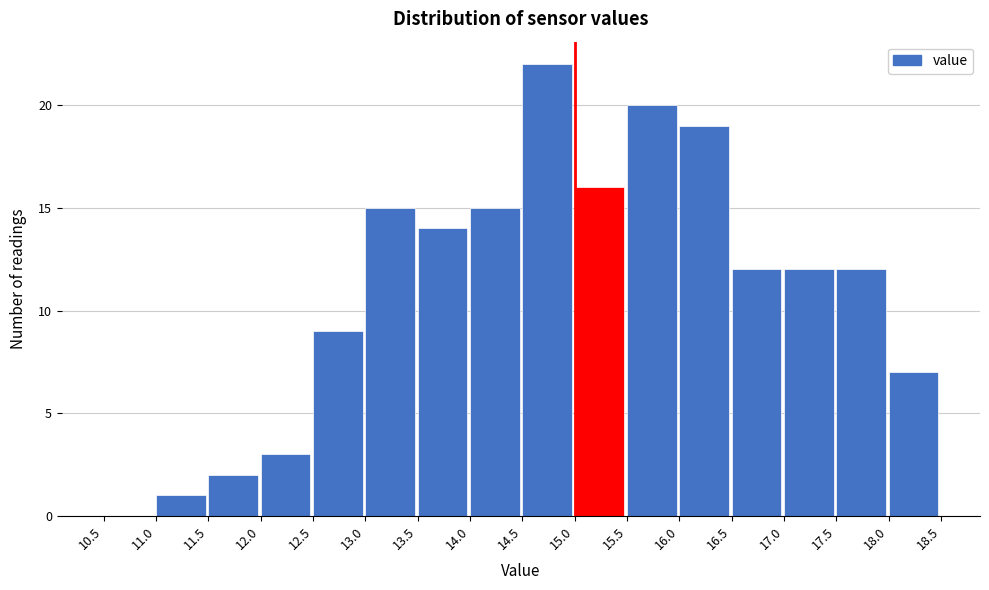

Reading left to right, list every bar in this chart as the range it spans on the x-axis followed by its height. The values are not printed on the chart, so give them approximately, as read against the axis.

10.5 to 11.0: 0
11.0 to 11.5: 1
11.5 to 12.0: 2
12.0 to 12.5: 3
12.5 to 13.0: 9
13.0 to 13.5: 15
13.5 to 14.0: 14
14.0 to 14.5: 15
14.5 to 15.0: 22
15.0 to 15.5: 16
15.5 to 16.0: 20
16.0 to 16.5: 19
16.5 to 17.0: 12
17.0 to 17.5: 12
17.5 to 18.0: 12
18.0 to 18.5: 7